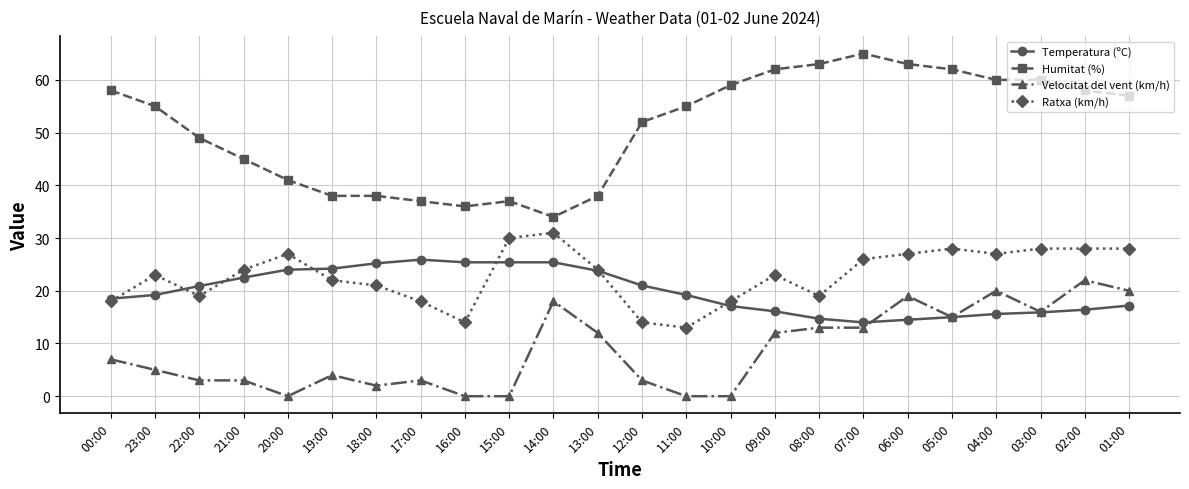

What is the difference between the maximum and minimum values in the Ratxa (km/h) series?

18.0